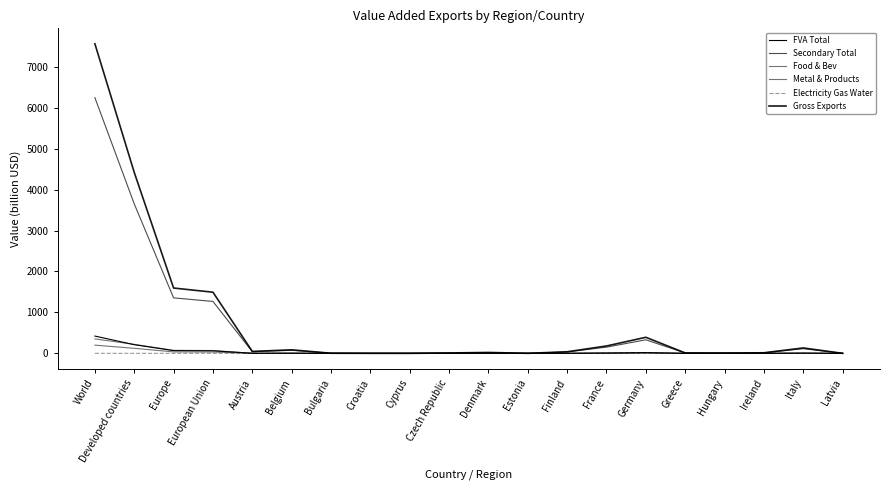

What is the label of the 17th point from the left?

Hungary